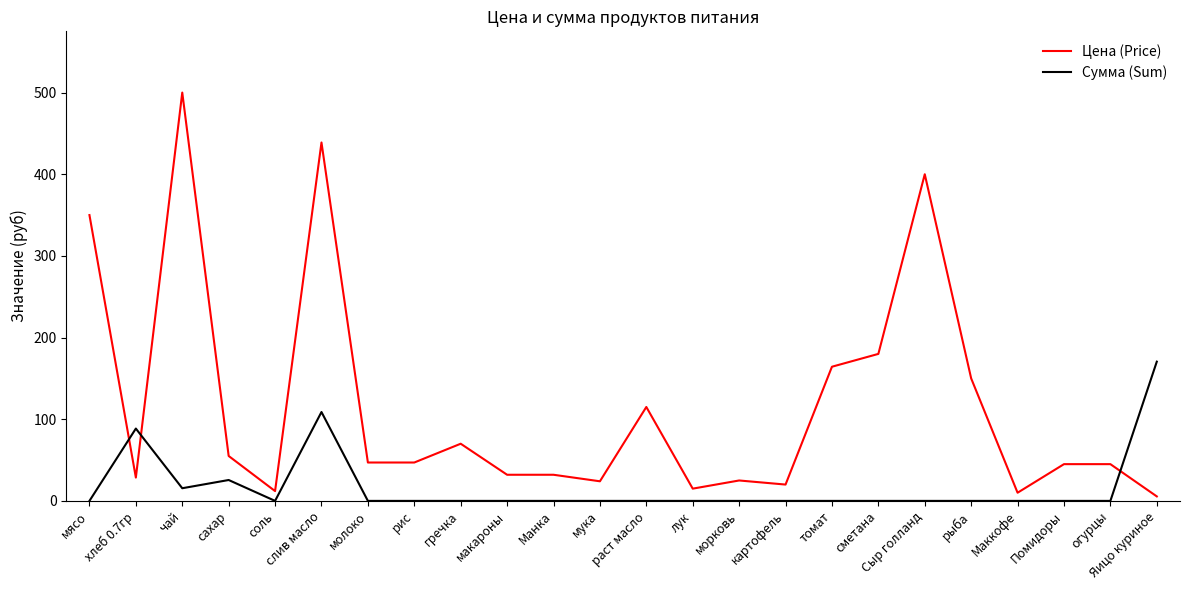

The Сумма (Sum) series shows 0.0 at молоко. True or false?

True